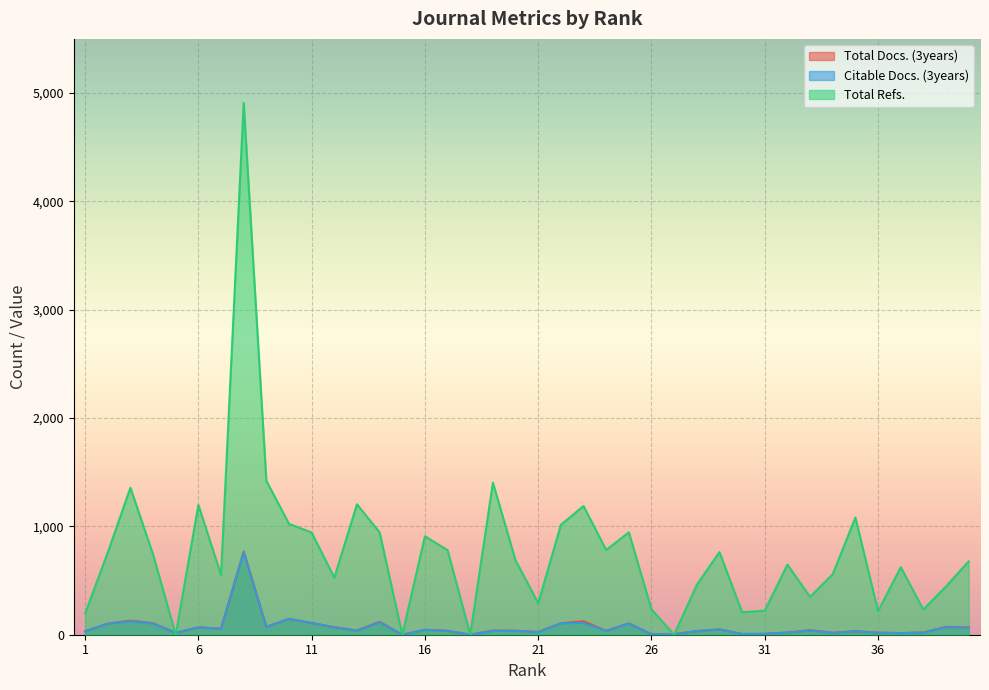

True or false: Total Refs. and Citable Docs. (3years) intersect in this chart.

True